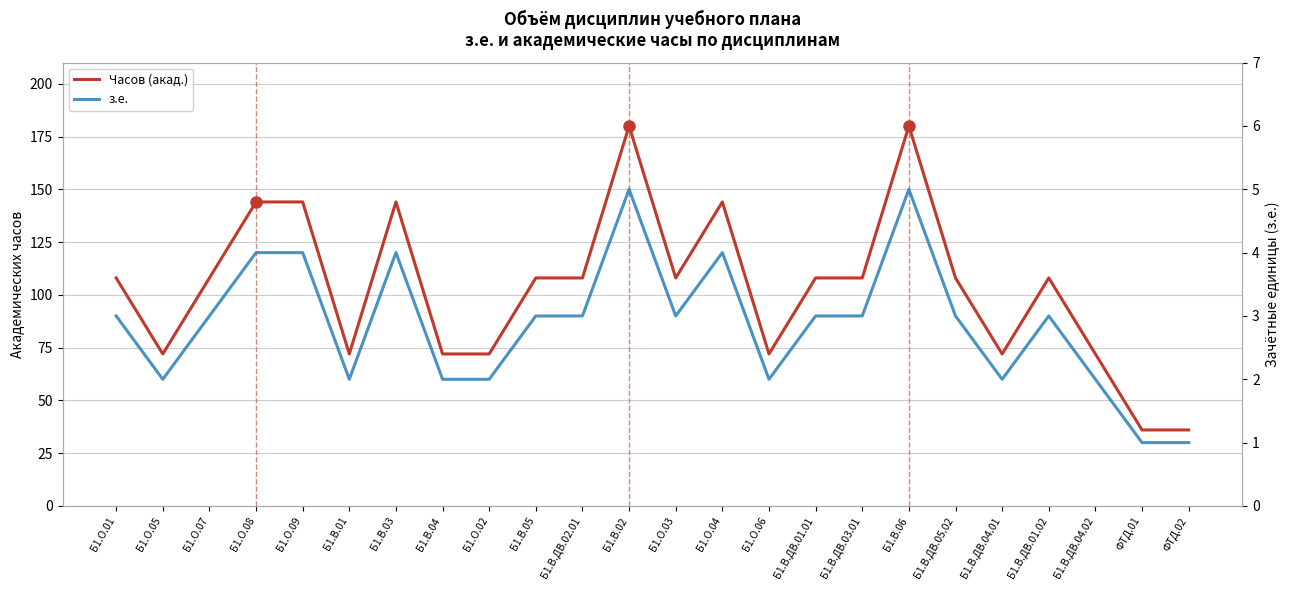

At Б1.В.ДВ.01.01, list the series in order from smallest to largest.

з.е., Часов (акад.)